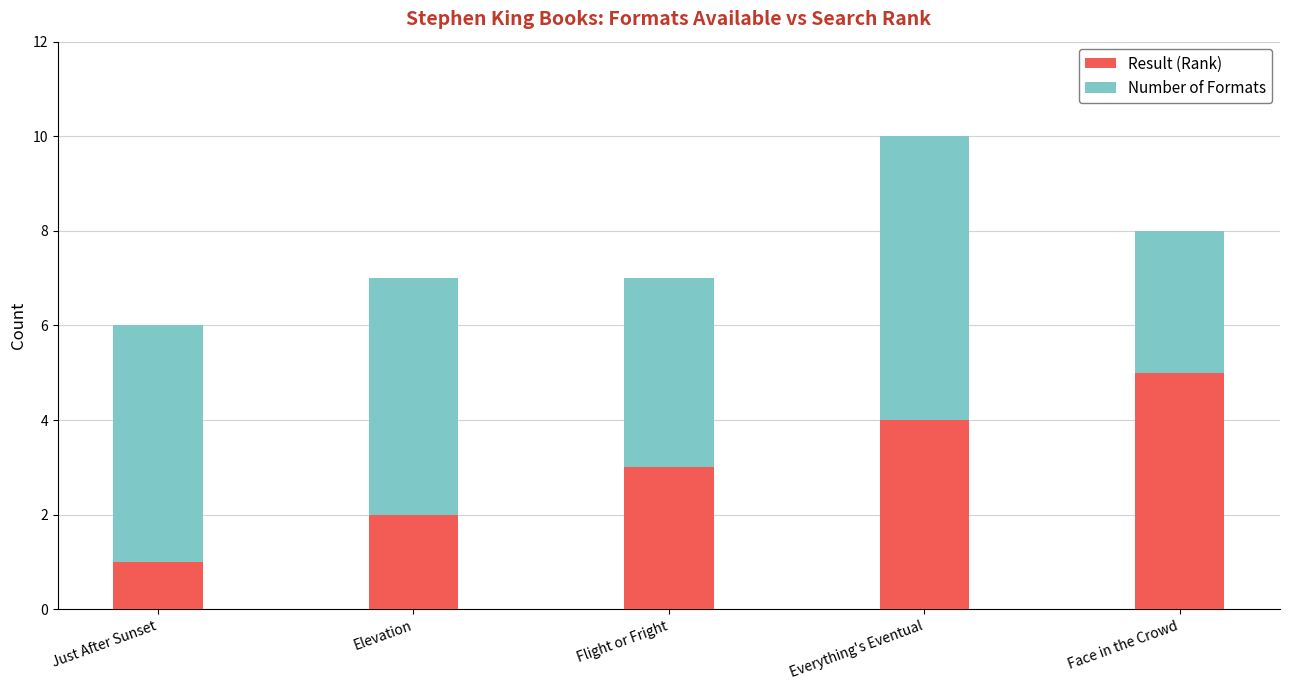

Reading left to right, transcribe the values for Result (Rank).

Just After Sunset=1	Elevation=2	Flight or Fright=3	Everything's Eventual=4	Face in the Crowd=5